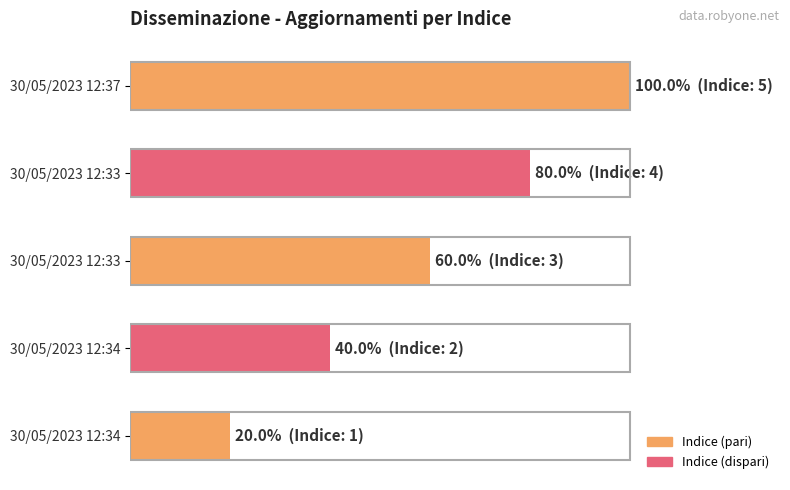

Does the chart contain any negative values?

No